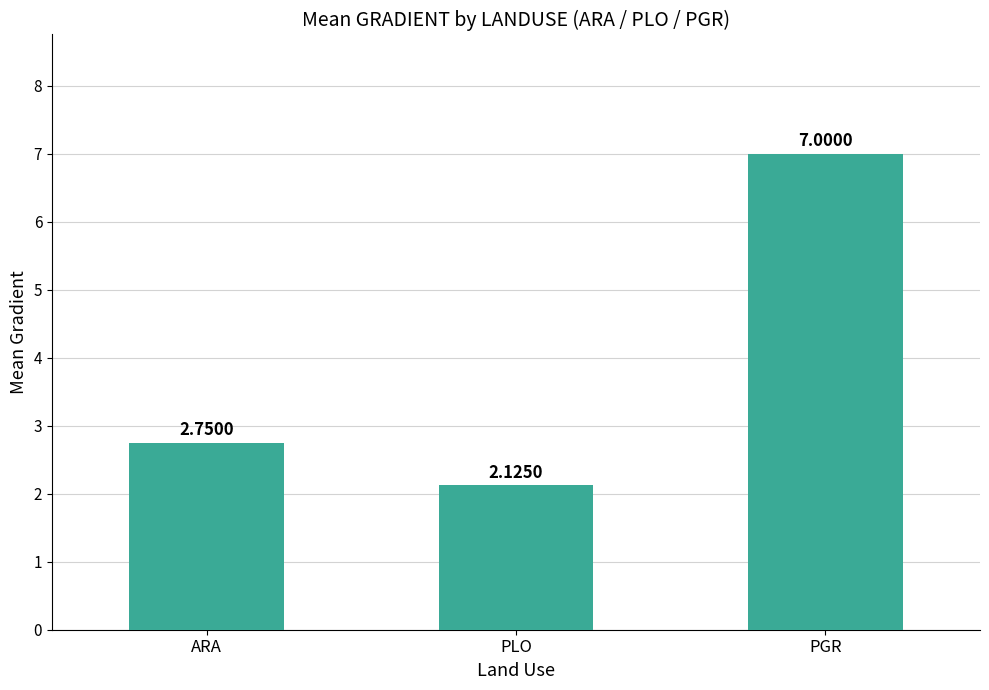

What is the change in value from PLO to PGR?

+4.9